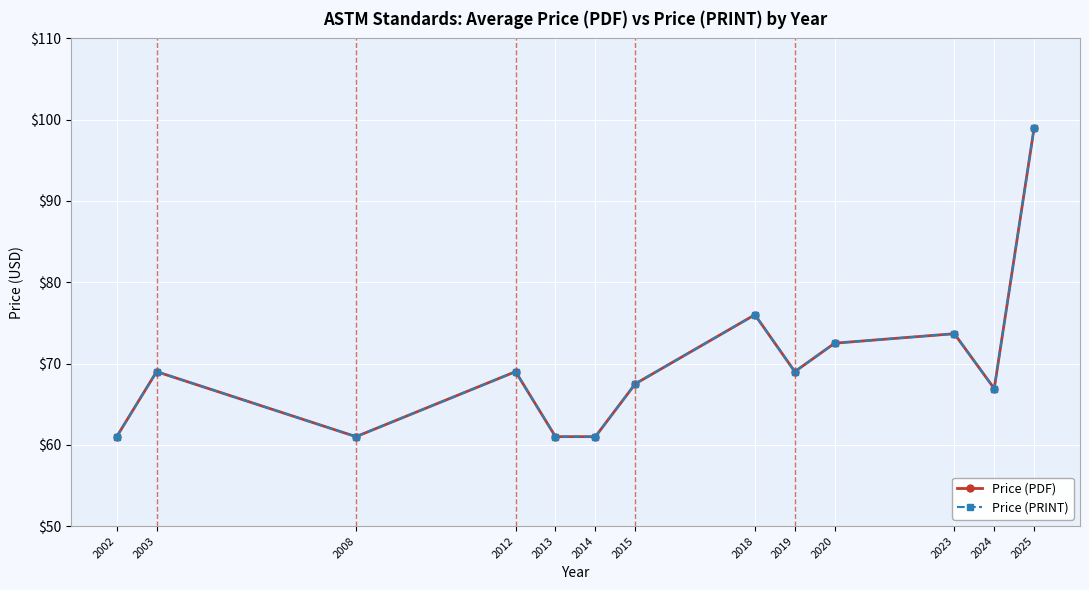

Does the chart have visible grid lines?

Yes